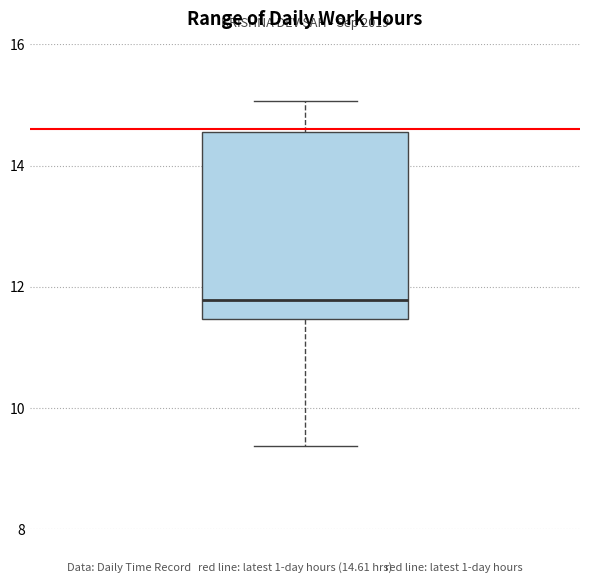

Where is the upper edge of the box on the y-axis? The values are not printed on the chart, so give them approximately, as read against the axis.

14.6